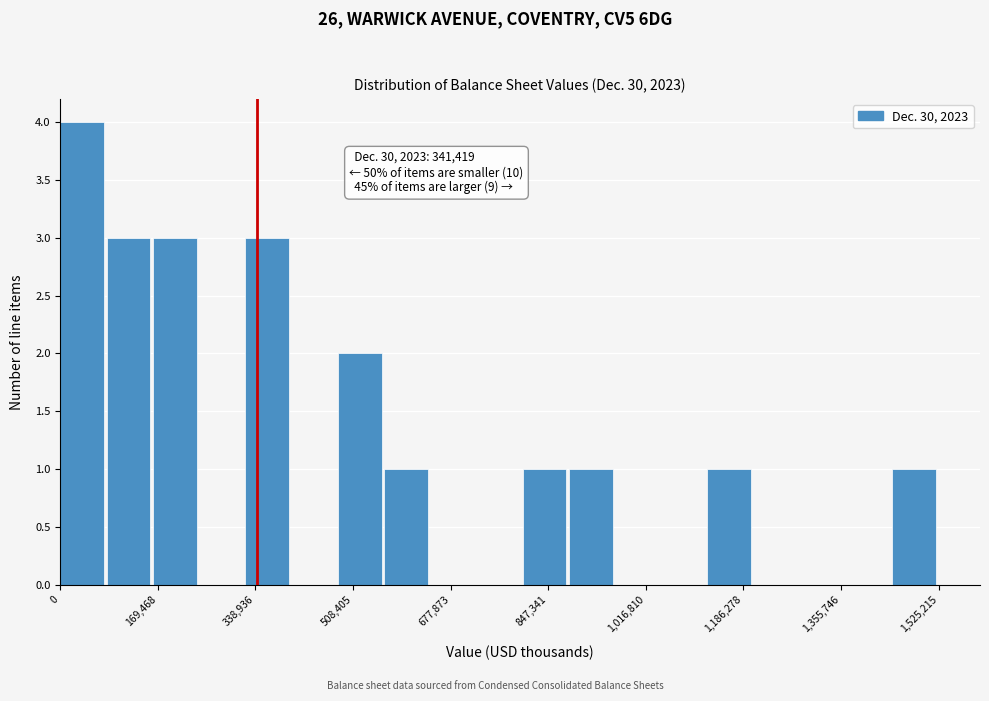

Which range on the x-axis has the tallest bar?

0 to 80000